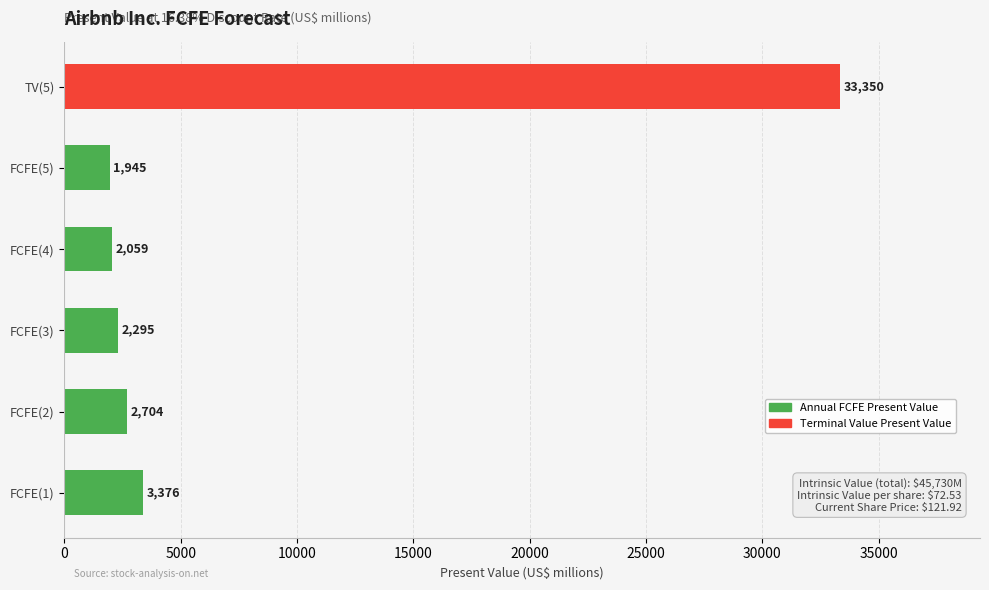

Count the number of data series in this chart.

1